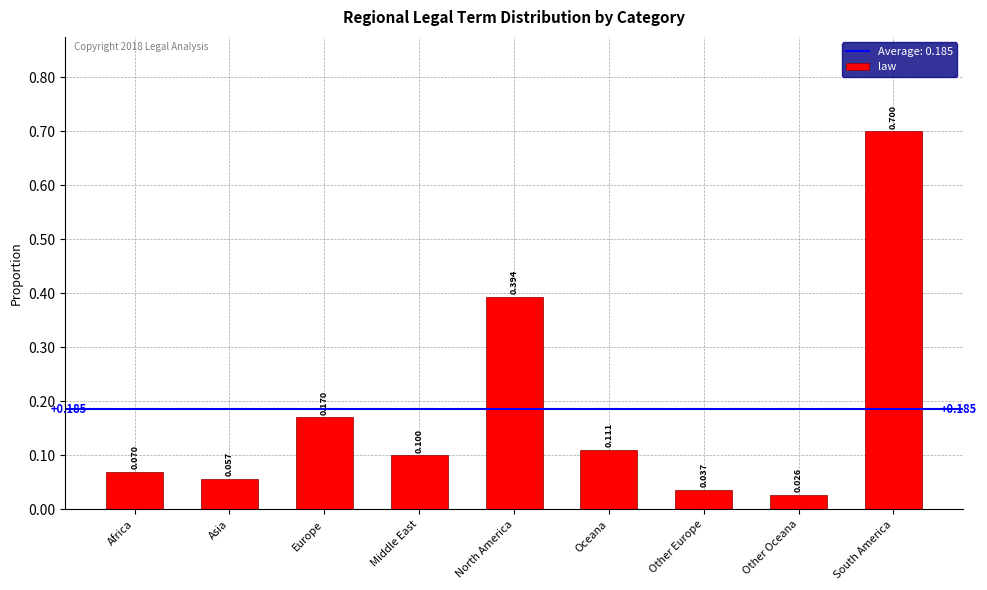

Where is the data nearest to the value 0?

Other Oceana